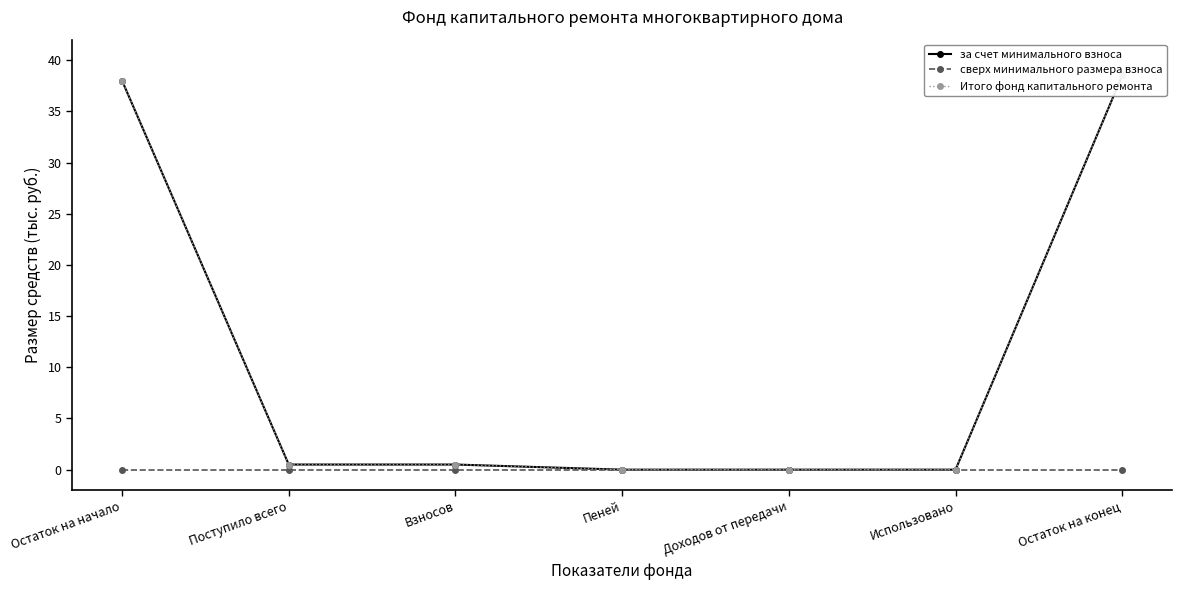

Reading right to left, list all the values displayed in this chart.

за счет минимального взноса: Остаток на конец=38.5	Использовано=0.0	Доходов от передачи=0.0	Пеней=0.0	Взносов=0.5	Поступило всего=0.5	Остаток на начало=38.0
сверх минимального размера взноса: Остаток на конец=0.0	Использовано=0.0	Доходов от передачи=0.0	Пеней=0.0	Взносов=0.0	Поступило всего=0.0	Остаток на начало=0.0
Итого фонд капитального ремонта: Остаток на конец=38.5	Использовано=0.0	Доходов от передачи=0.0	Пеней=0.0	Взносов=0.5	Поступило всего=0.5	Остаток на начало=38.0